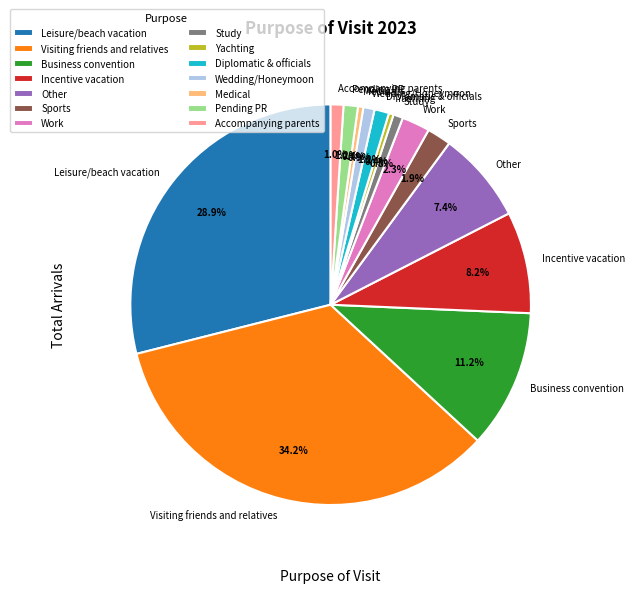

To the nearest percent, what is the difference between the Business convention and Work slice percentages?

9%